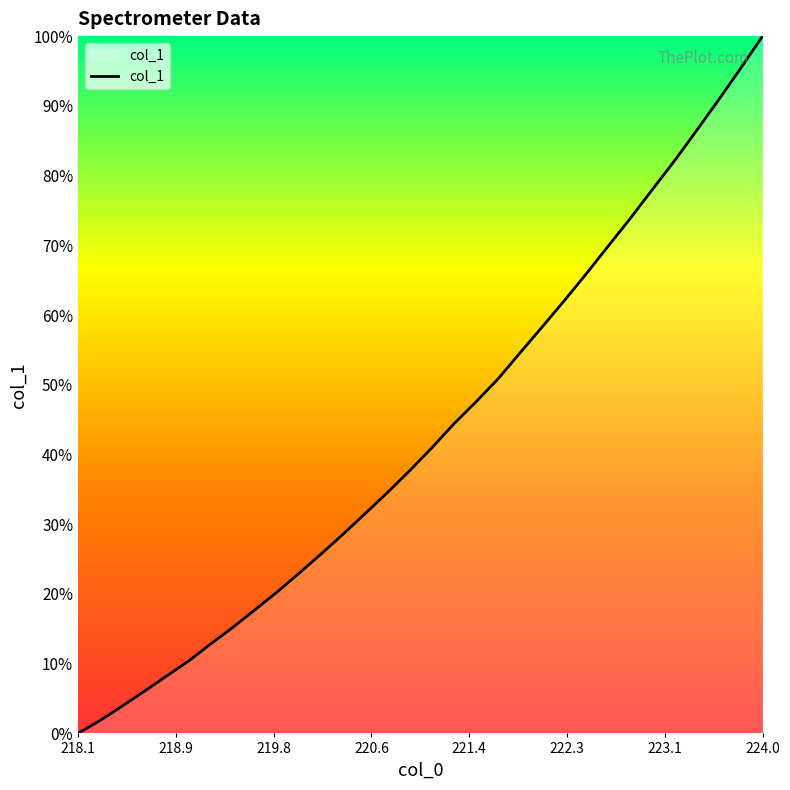

What is the average value?

43.1